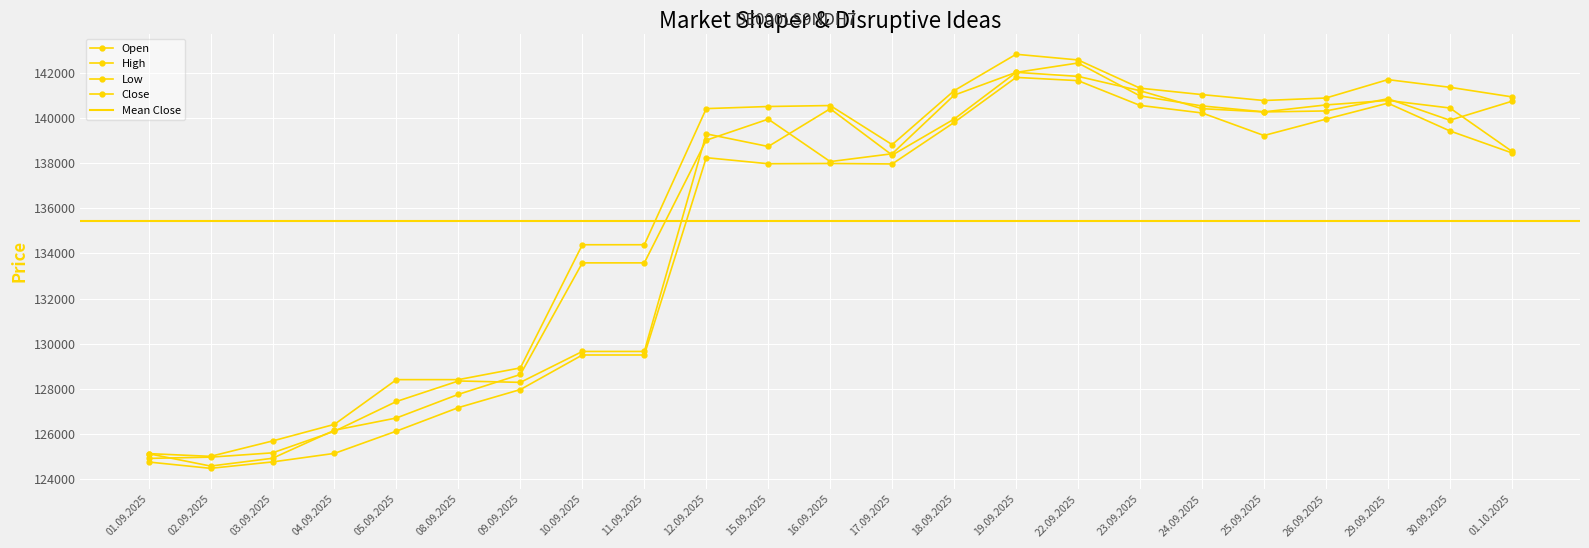

Reading left to right, transcribe all the data shown in this chart.

Open: 124909	124965	125156	126113	127433	128343	128281	129652	129652	139301	138741	140415	138358	139957	142026	142444	140982	140540	140277	140584	140783	140448	138529
High: 125122	125000	125682	126420	128402	128402	128923	134384	134384	140421	140514	140557	138823	141217	142831	142579	141327	141042	140780	140891	141706	141366	140942
Low: 124749	124469	124753	125132	126120	127162	127962	129495	129495	138245	137976	137988	137966	139808	141805	141661	140563	140229	139228	139954	140662	139431	138458
Close: 125118	124570	124915	126159	126702	127749	128630	133580	133580	139019	139953	138071	138419	141016	142029	141850	141214	140418	140274	140317	140860	139905	140745